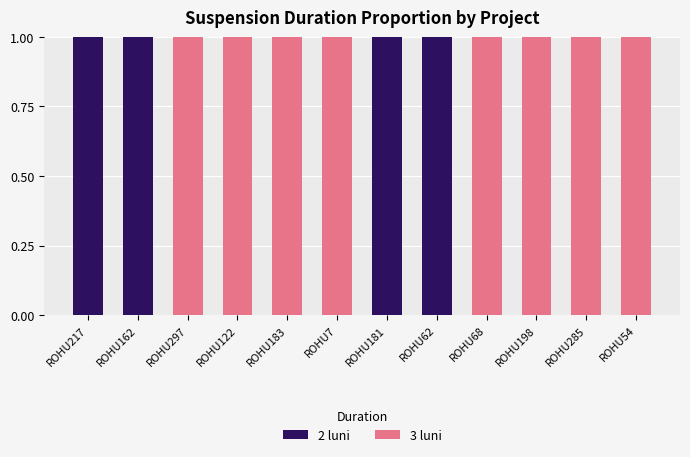

What is the sum of all 2 luni values?

4